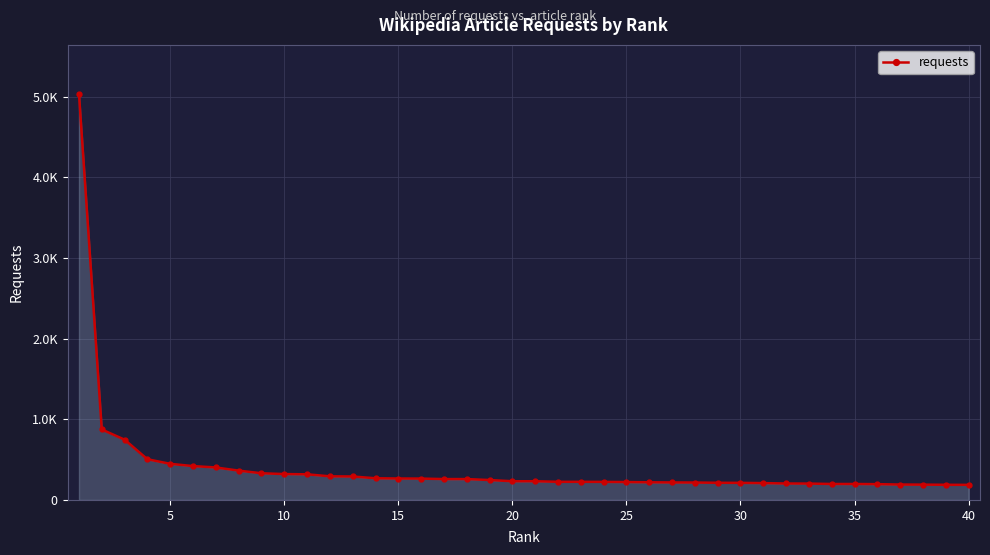

Reading left to right, what are all the values shown in this chart?

5040	874	748	505	448	420	403	364	331	321	318	293	291	269	266	265	259	259	247	232	232	225	225	224	222	219	217	216	213	212	209	204	203	198	198	196	191	190	188	187